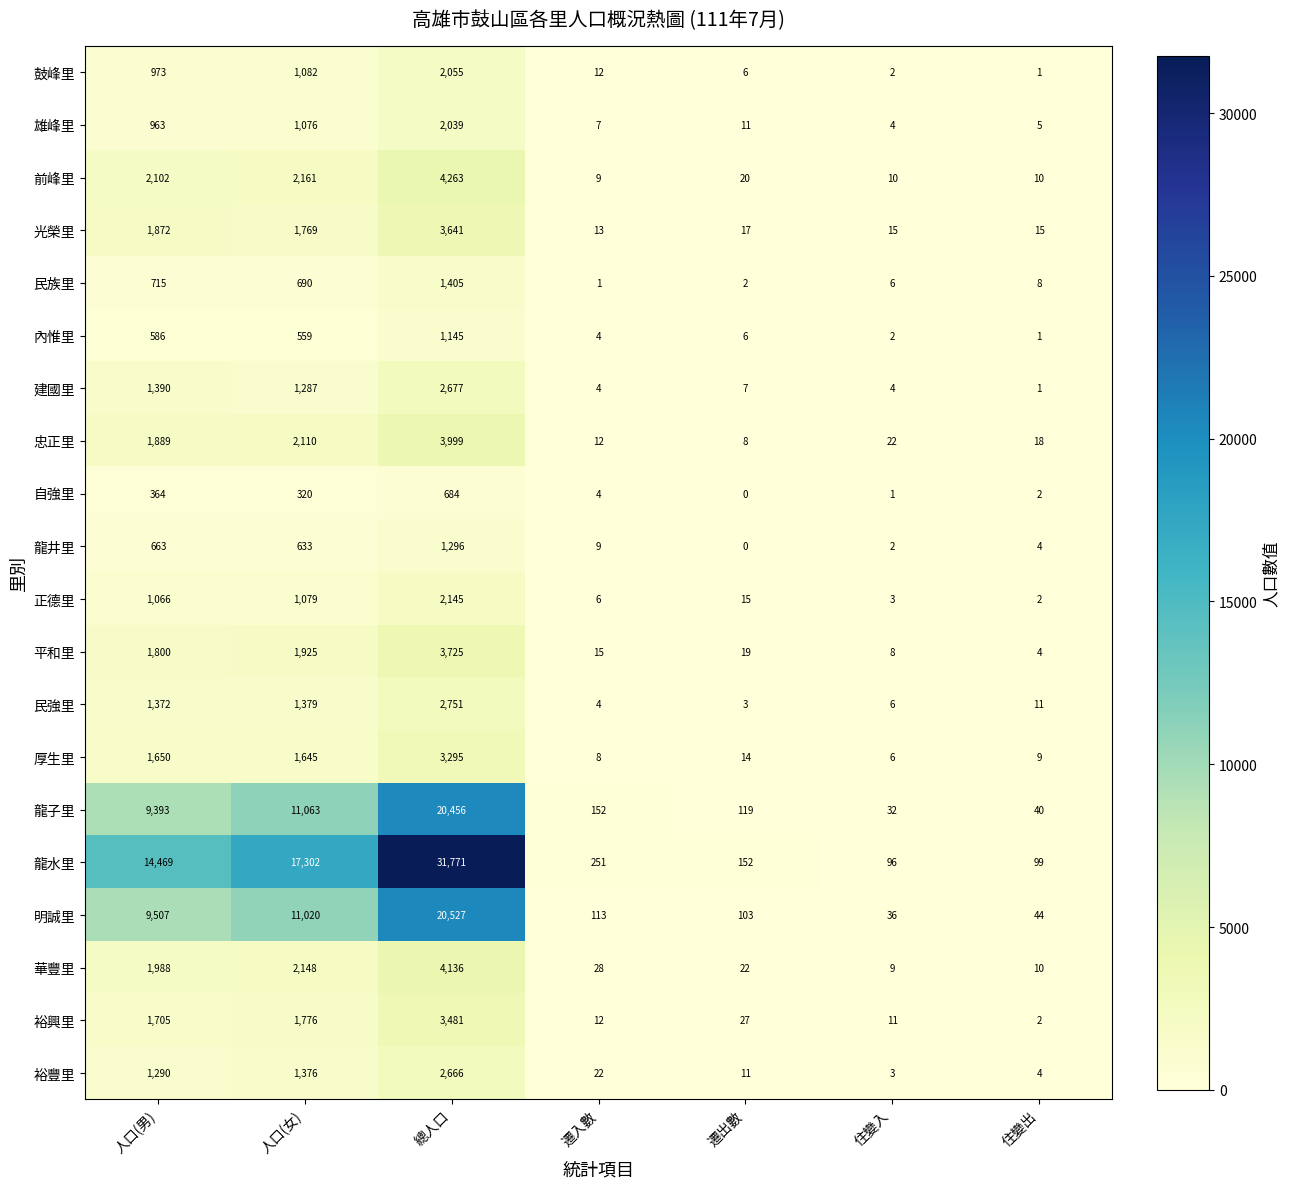

Which label corresponds to the largest value in the chart?

總人口